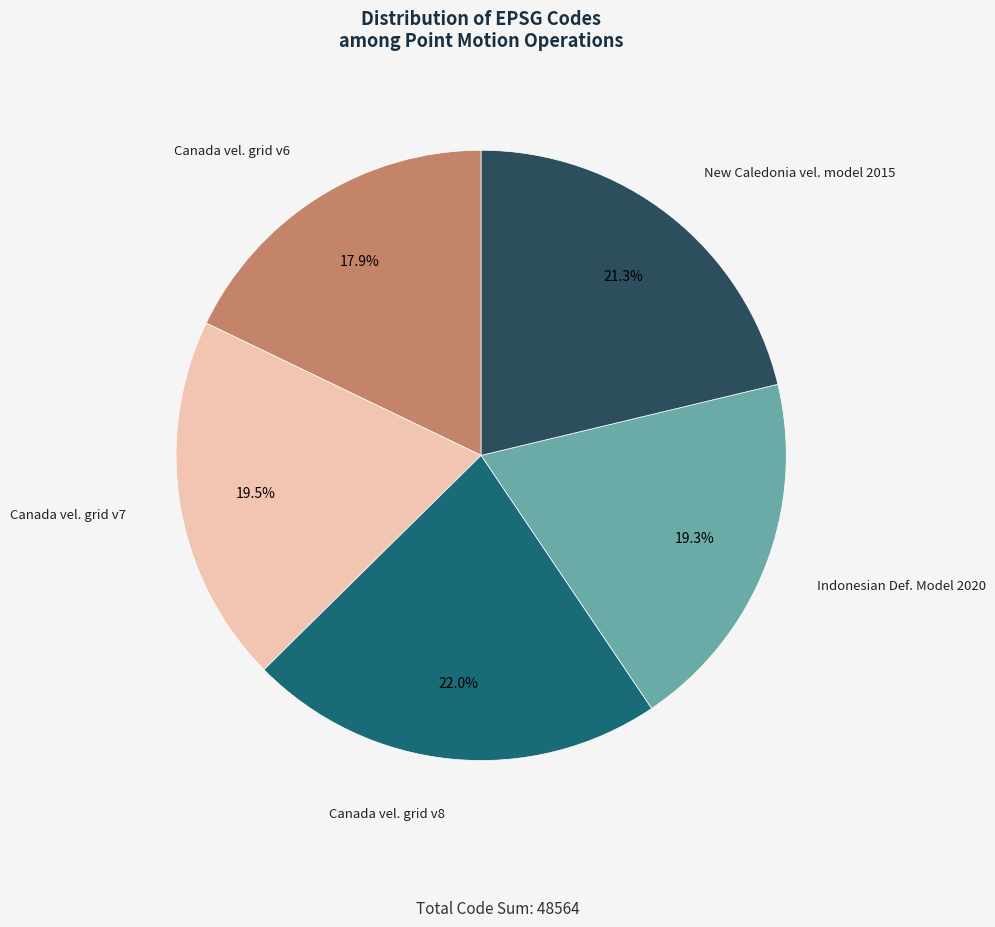

Does any single category account for the majority?

No